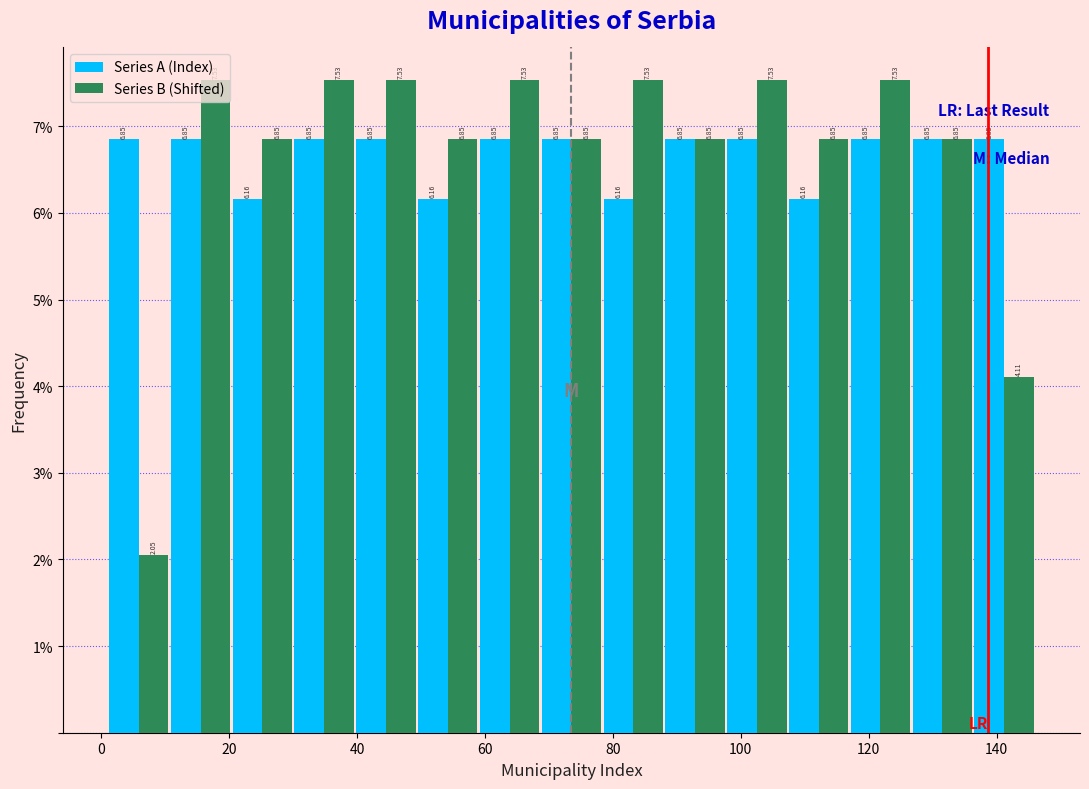

Reading left to right, list every range on the x-axis with the height of the bar of each series over it. The bar edges are not printed on the chart, so give them approximately, as read against the axis.

2 to 10: Series A (Index)=6.85	Series B (Shifted)=2.05
10 to 20: Series A (Index)=6.85	Series B (Shifted)=7.53
20 to 30: Series A (Index)=6.16	Series B (Shifted)=6.85
30 to 40: Series A (Index)=6.85	Series B (Shifted)=7.53
40 to 50: Series A (Index)=6.85	Series B (Shifted)=7.53
50 to 60: Series A (Index)=6.16	Series B (Shifted)=6.85
60 to 68: Series A (Index)=6.85	Series B (Shifted)=7.53
68 to 78: Series A (Index)=6.85	Series B (Shifted)=6.85
78 to 88: Series A (Index)=6.16	Series B (Shifted)=7.53
88 to 98: Series A (Index)=6.85	Series B (Shifted)=6.85
98 to 108: Series A (Index)=6.85	Series B (Shifted)=7.53
108 to 118: Series A (Index)=6.16	Series B (Shifted)=6.85
118 to 126: Series A (Index)=6.85	Series B (Shifted)=7.53
126 to 136: Series A (Index)=6.85	Series B (Shifted)=6.85
136 to 146: Series A (Index)=6.85	Series B (Shifted)=4.11